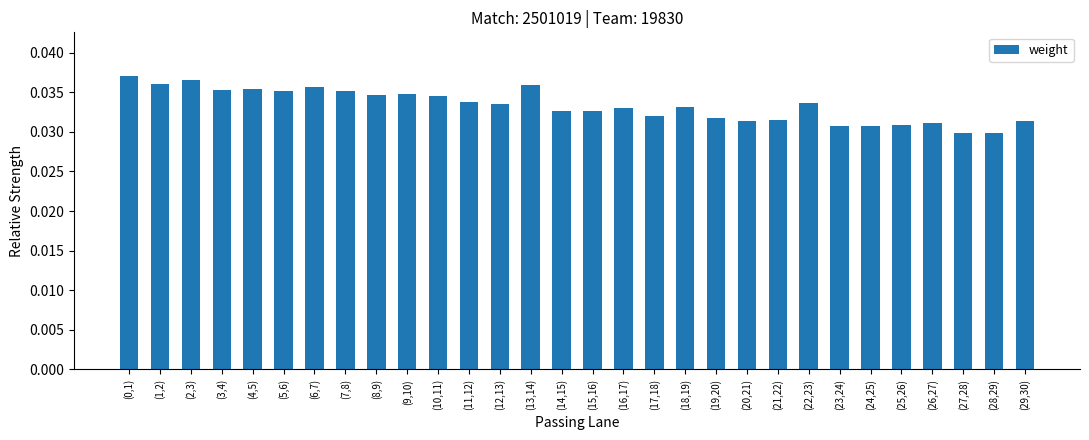

Are the bars horizontal?

No